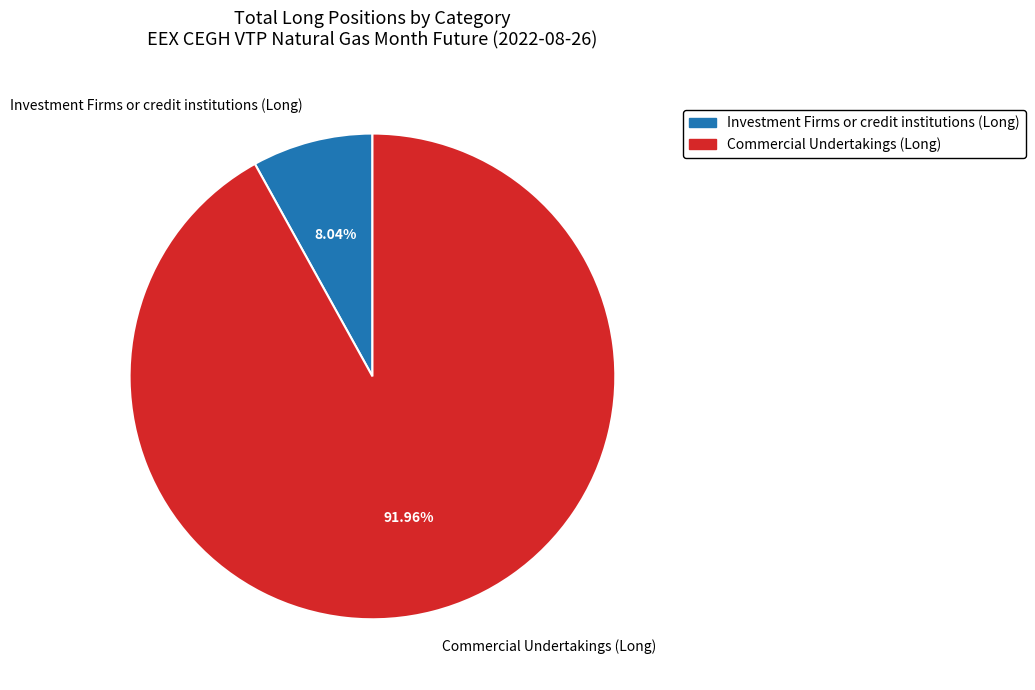

Which category has the smallest portion of the pie?

Investment Firms or credit institutions (Long)